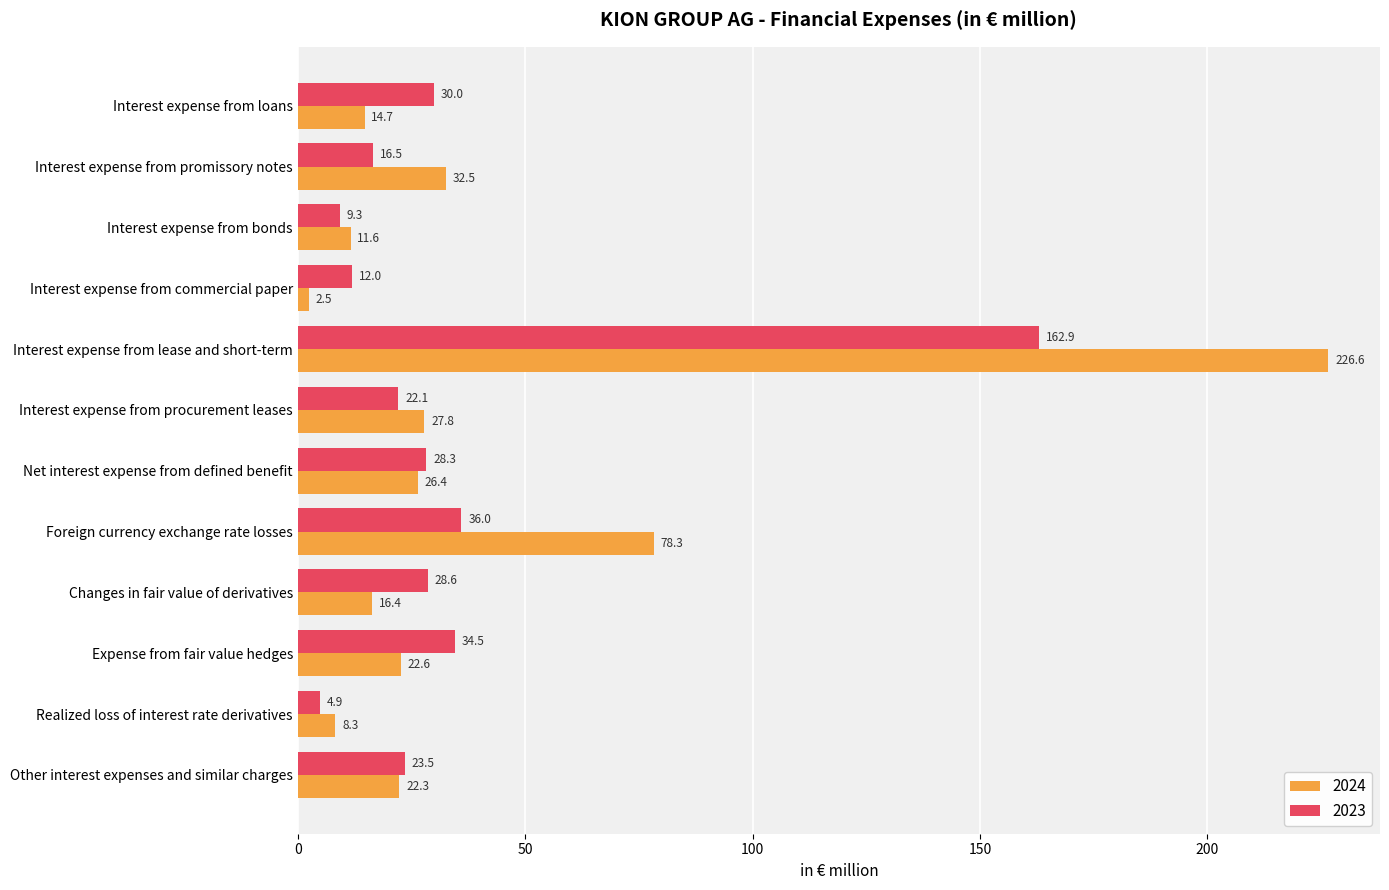

What is the spread (max minus min) of values at Realized loss of interest rate derivatives?

3.4